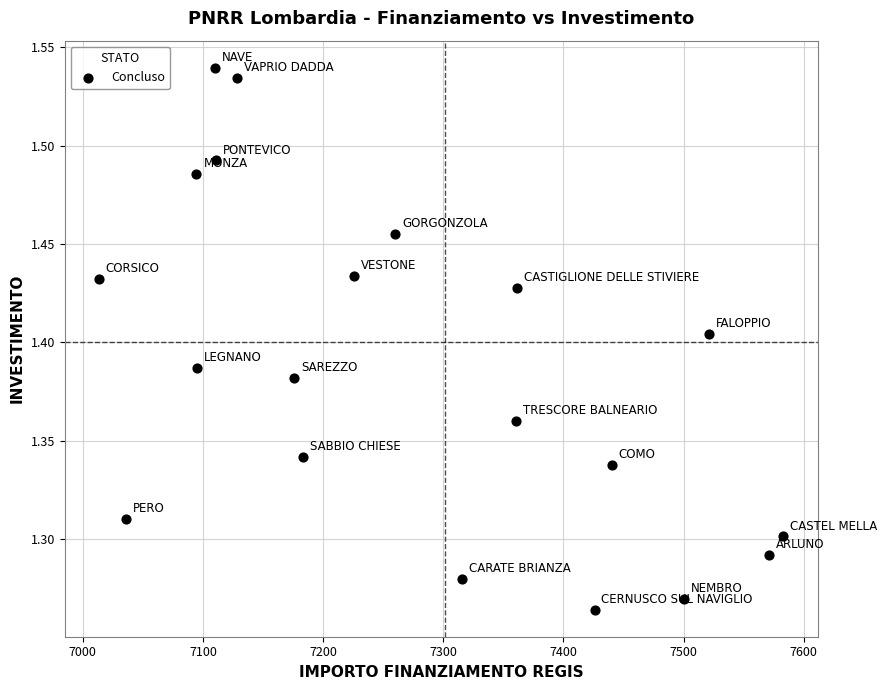

What is the range of X values (max minus min)?

569.6